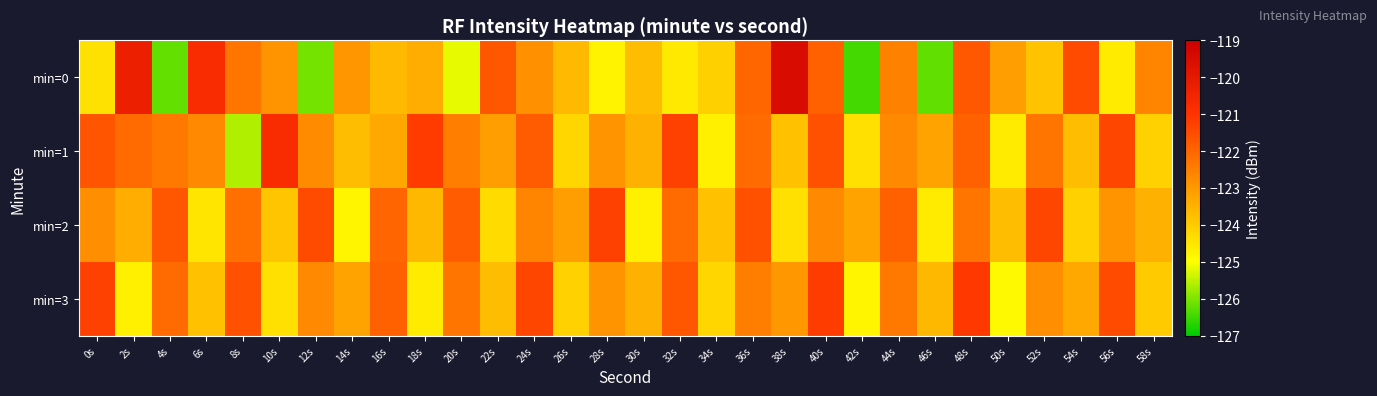

Reading left to right, list all the values displayed in this chart.

min=0: 0s=-124.4	2s=-120.3	4s=-126.2	6s=-120.7	8s=-122.3	10s=-122.9	12s=-126.1	14s=-123.0	16s=-123.6	18s=-123.4	20s=-125.2	22s=-121.7	24s=-122.8	26s=-123.6	28s=-124.8	30s=-123.7	32s=-124.6	34s=-124.1	36s=-122.0	38s=-119.5	40s=-121.9	42s=-126.5	44s=-122.5	46s=-126.2	48s=-121.7	50s=-123.1	52s=-123.8	54s=-121.5	56s=-124.6	58s=-122.6
min=1: 0s=-121.7	2s=-122.1	4s=-122.4	6s=-122.7	8s=-125.6	10s=-120.7	12s=-122.7	14s=-123.7	16s=-123.3	18s=-121.2	20s=-122.5	22s=-123.1	24s=-121.8	26s=-124.2	28s=-122.9	30s=-123.5	32s=-121.3	34s=-124.7	36s=-122.1	38s=-123.8	40s=-121.6	42s=-124.4	44s=-122.7	46s=-123.2	48s=-121.9	50s=-124.6	52s=-122.3	54s=-123.7	56s=-121.4	58s=-124.1
min=2: 0s=-122.8	2s=-123.4	4s=-121.7	6s=-124.5	8s=-122.2	10s=-123.9	12s=-121.5	14s=-124.8	16s=-122.0	18s=-123.6	20s=-121.8	22s=-124.3	24s=-122.6	26s=-123.1	28s=-121.3	30s=-124.7	32s=-122.1	34s=-123.8	36s=-121.6	38s=-124.4	40s=-122.7	42s=-123.2	44s=-121.9	46s=-124.6	48s=-122.3	50s=-123.7	52s=-121.4	54s=-124.1	56s=-122.9	58s=-123.5
min=3: 0s=-121.3	2s=-124.7	4s=-122.1	6s=-123.8	8s=-121.6	10s=-124.4	12s=-122.7	14s=-123.2	16s=-121.9	18s=-124.6	20s=-122.3	22s=-123.7	24s=-121.4	26s=-124.1	28s=-122.9	30s=-123.5	32s=-121.7	34s=-124.2	36s=-122.5	38s=-123.0	40s=-121.2	42s=-124.8	44s=-122.4	46s=-123.6	48s=-121.1	50s=-124.9	52s=-122.8	54s=-123.3	56s=-121.5	58s=-124.0